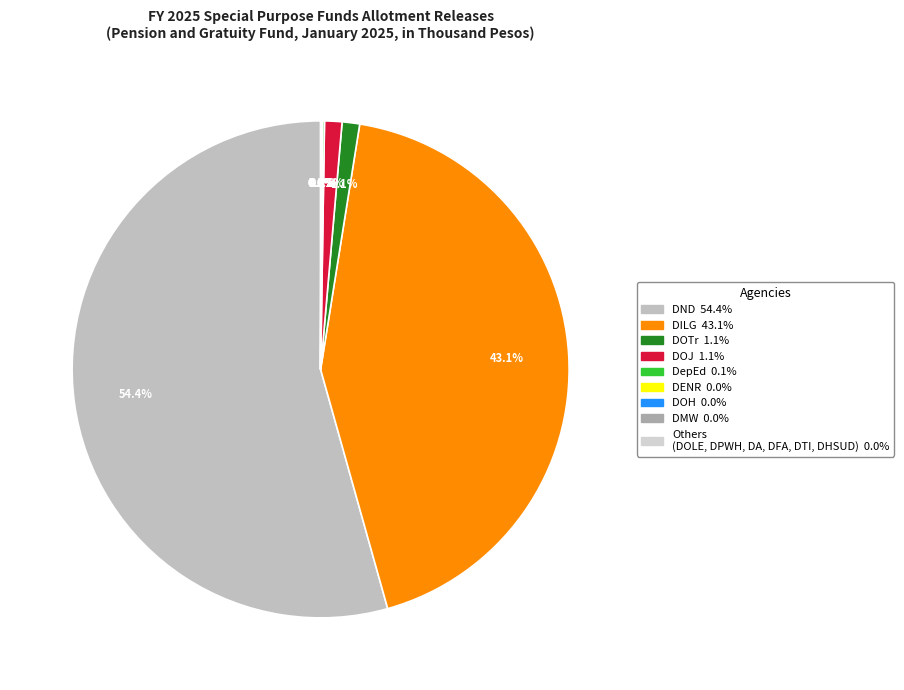

To the nearest percent, what is the average slice percentage?

11%